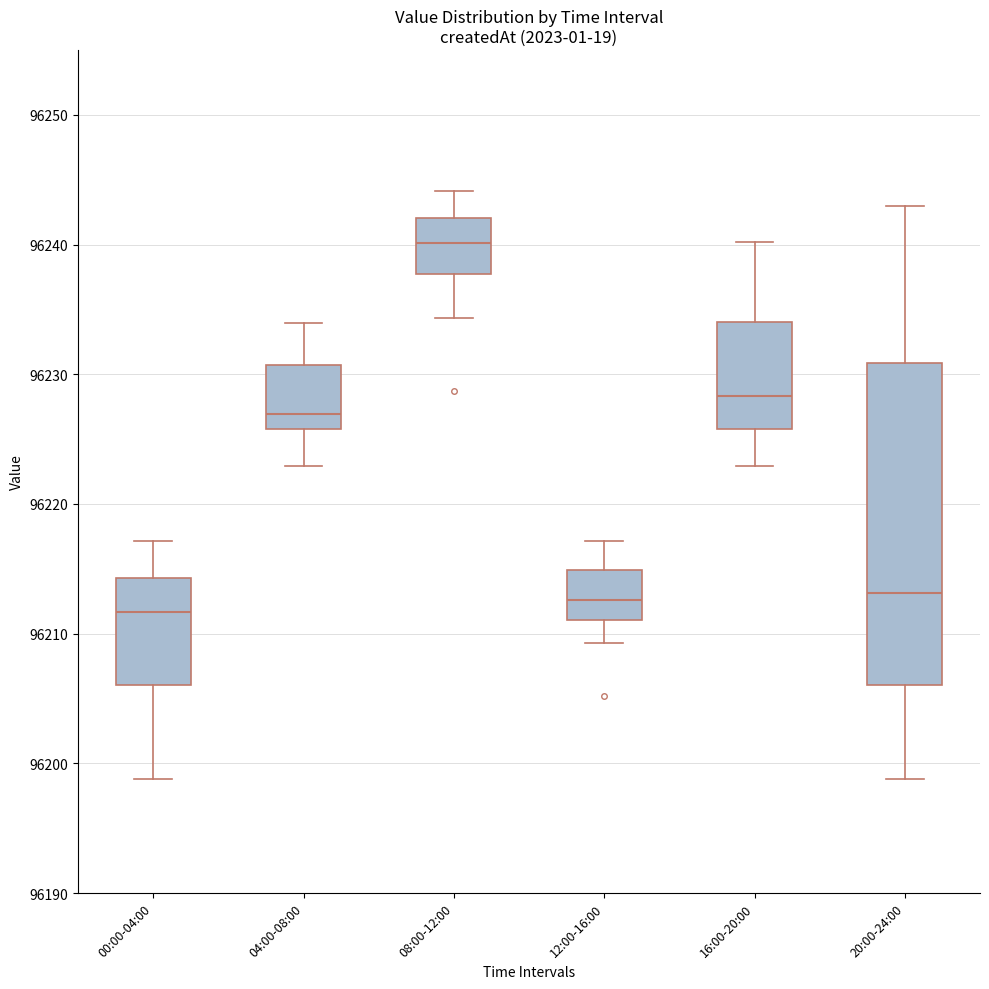

Reading left to right, transcribe this box plot: for each box, give where its median line is, the range the box spans, and where its two whiskers end, as read against the y-axis. The values are not printed on the chart, so give them approximately, as read against the axis.

00:00-04:00: median 96212, box 96206 to 96214, whiskers 96199 to 96217
04:00-08:00: median 96227, box 96226 to 96231, whiskers 96223 to 96234
08:00-12:00: median 96240, box 96238 to 96242, whiskers 96234 to 96244
12:00-16:00: median 96213, box 96211 to 96215, whiskers 96209 to 96217
16:00-20:00: median 96228, box 96226 to 96234, whiskers 96223 to 96240
20:00-24:00: median 96213, box 96206 to 96231, whiskers 96199 to 96243